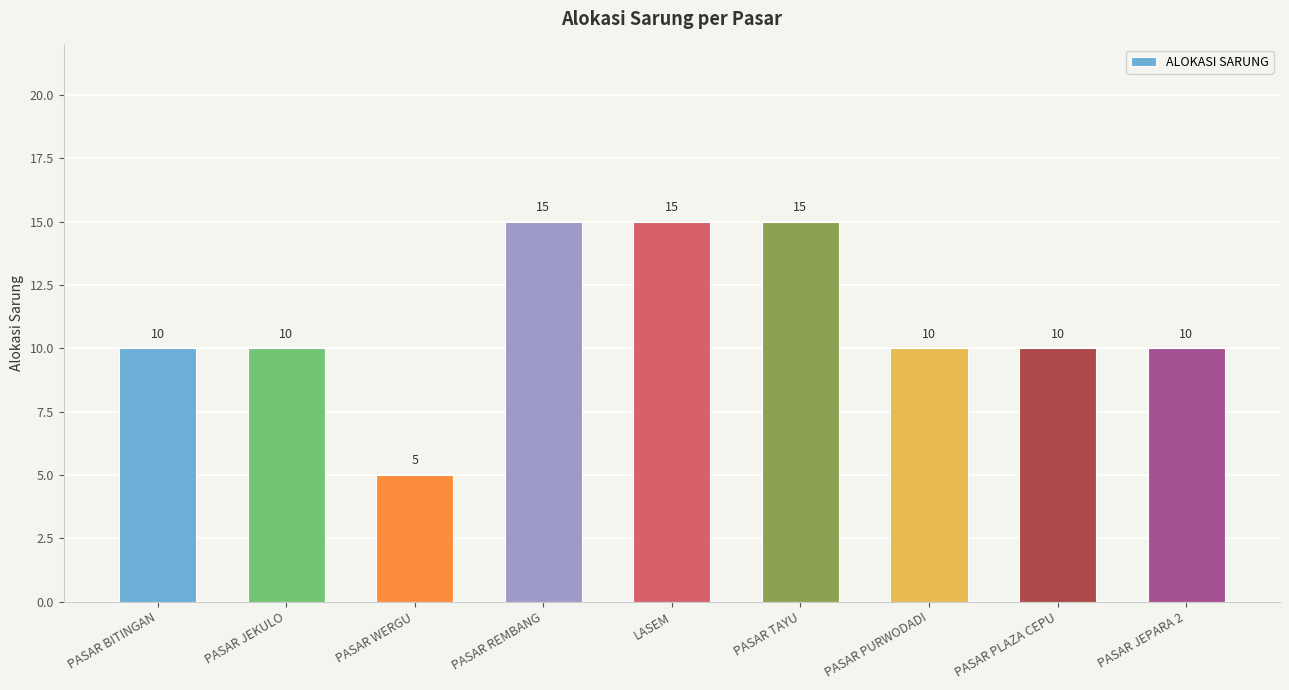

Count the number of data series in this chart.

1